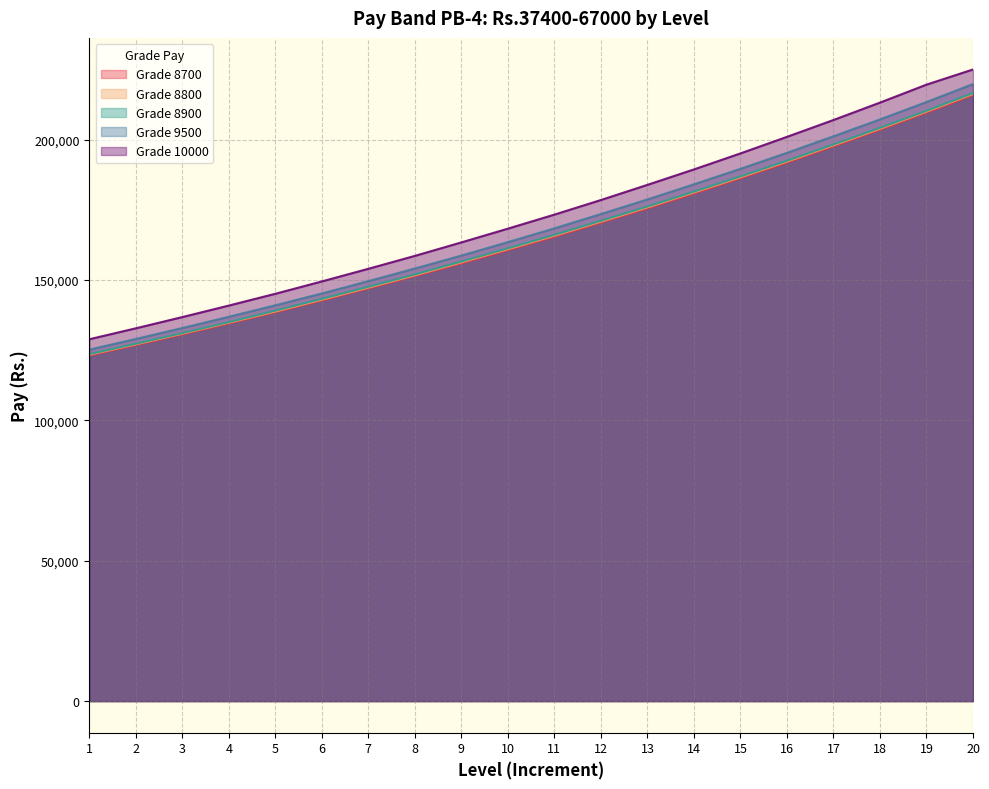

What is the total value across all series at 3?

662300